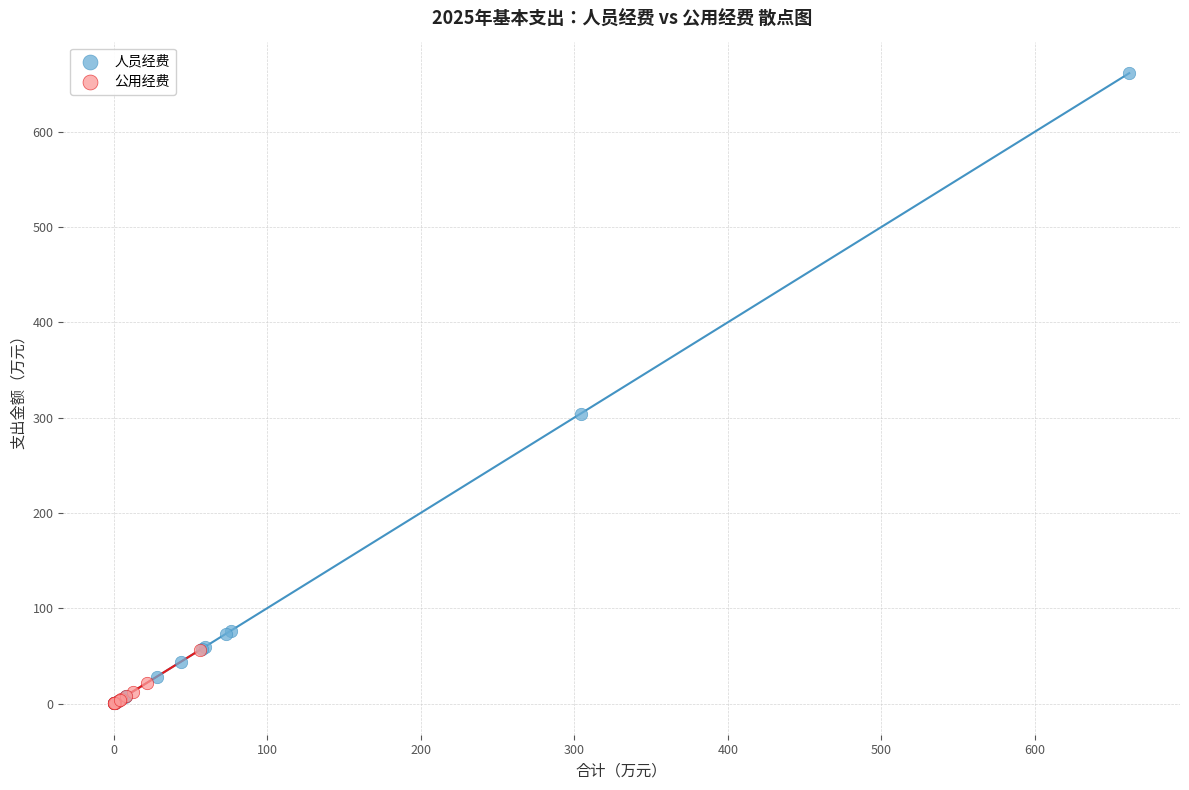

Which series reaches the maximum Y coordinate?

人员经费